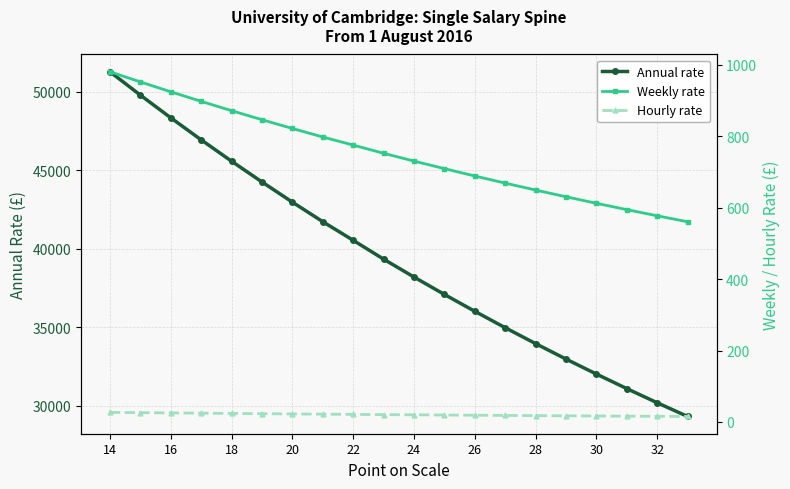

True or false: Hourly rate and Annual rate intersect in this chart.

False